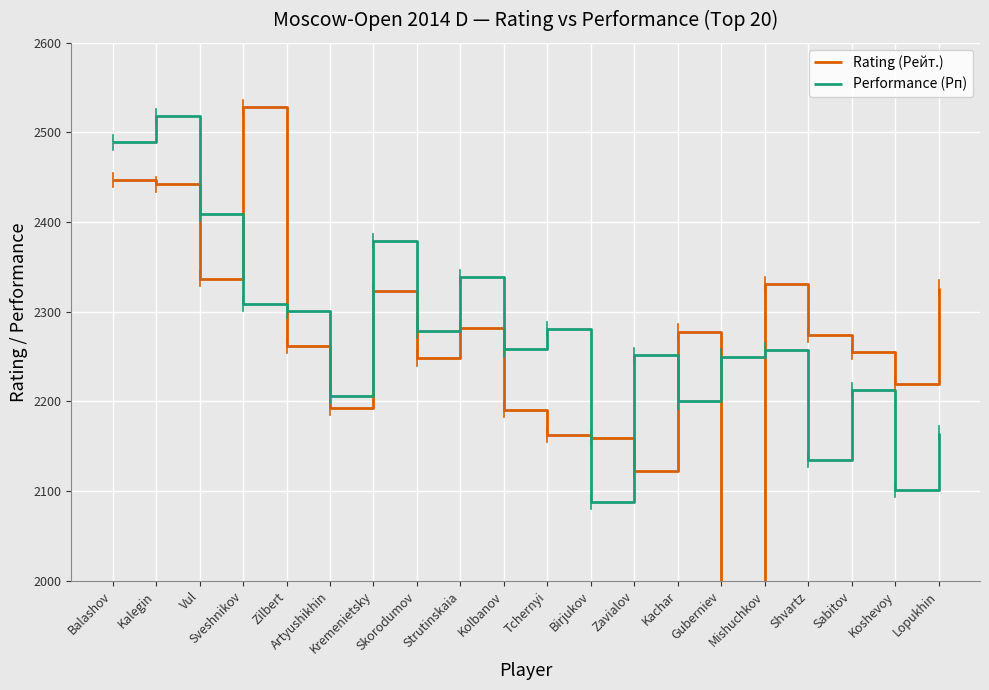

What is the value of the Rating (Рейт.) point at the 2nd from the left?

2442